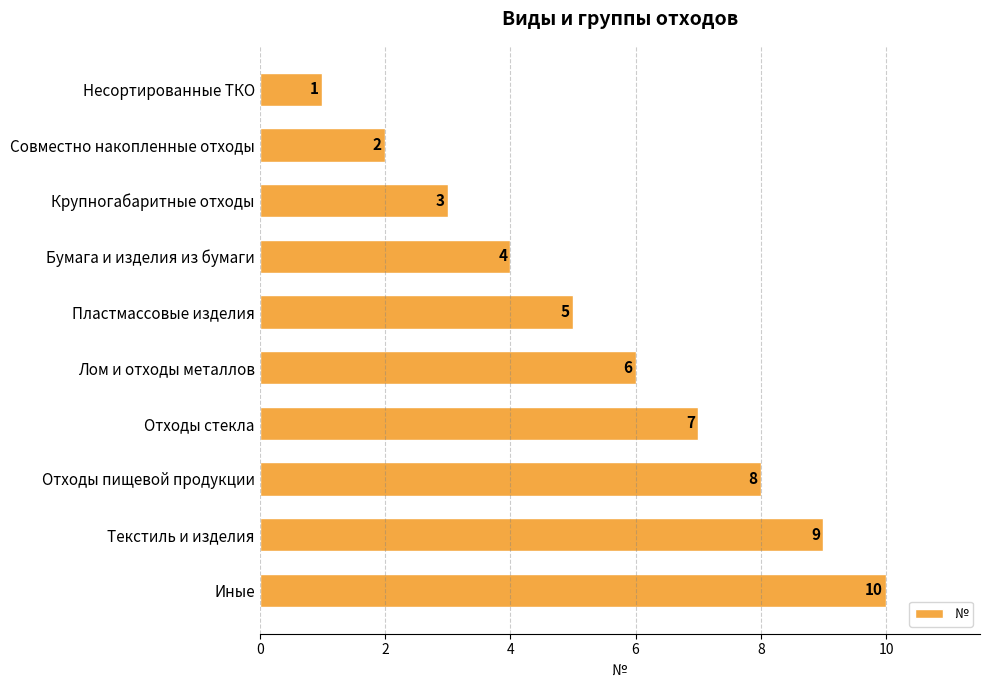

Approximately how many times larger is the value at Отходы стекла compared to Текстиль и изделия?

0.8